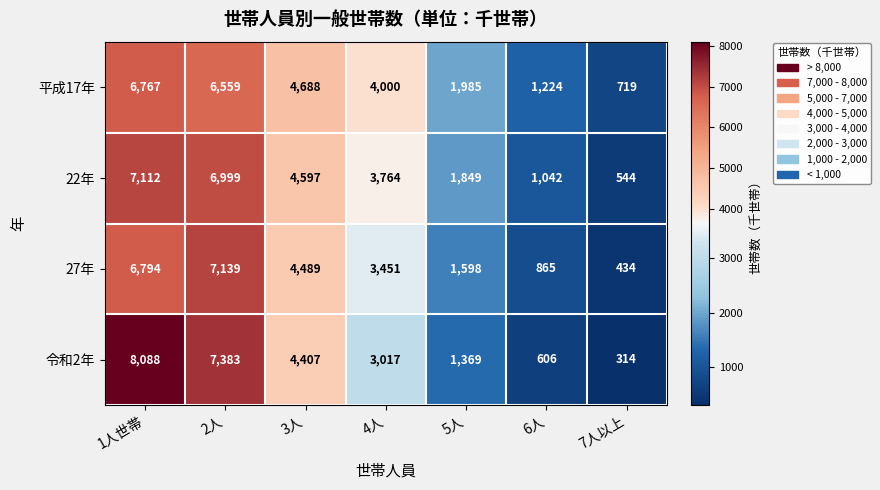

List the series in order of their peak value, highest first.

令和2年, 27年, 22年, 平成17年